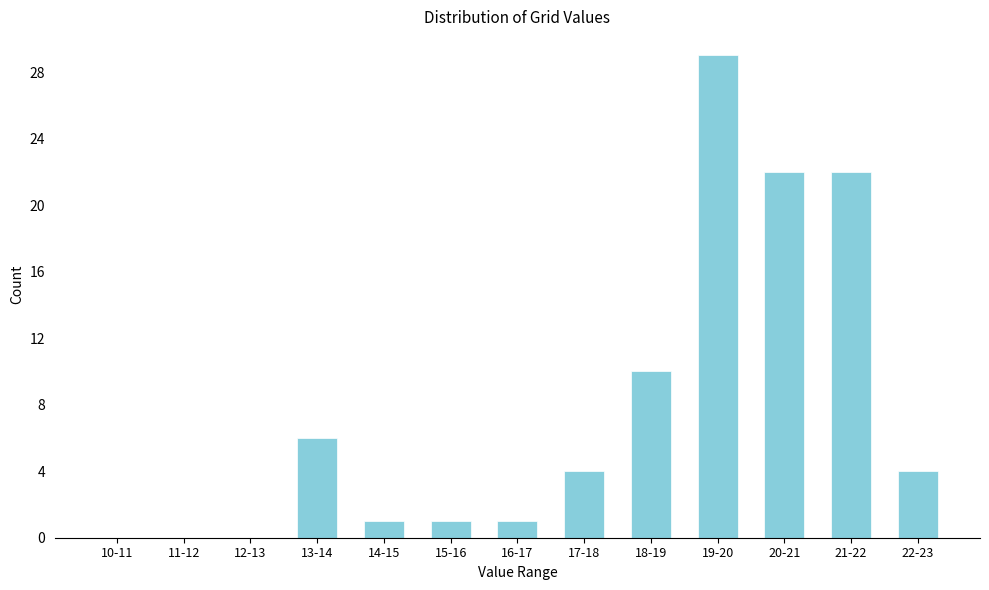

Reading left to right, list all the values displayed in this chart.

10-11=0	11-12=0	12-13=0	13-14=6	14-15=1	15-16=1	16-17=1	17-18=4	18-19=10	19-20=29	20-21=22	21-22=22	22-23=4